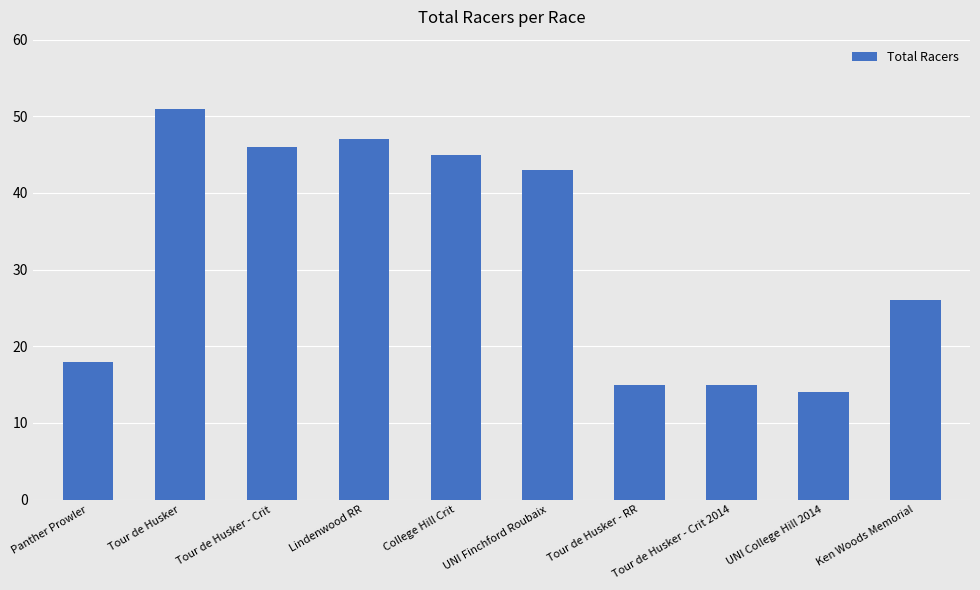

How many bars are there in total?

10